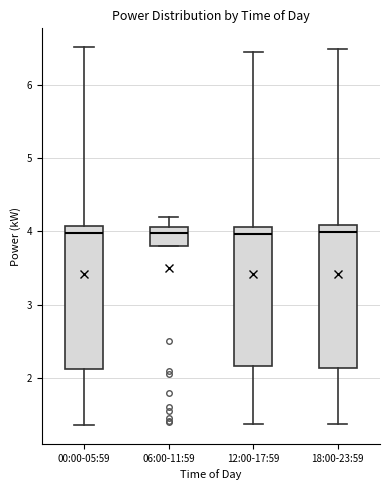

Reading left to right, read every box against the y-axis: the position of its median line, the range the box covers, and the ends of its whiskers. The values are not printed on the chart, so give them approximately, as read against the axis.

00:00-05:59: median 4.0, box 2.1 to 4.1, whiskers 1.4 to 6.5
06:00-11:59: median 4.0, box 3.8 to 4.1, whiskers 3.8 to 4.2
12:00-17:59: median 4.0, box 2.2 to 4.1, whiskers 1.4 to 6.5
18:00-23:59: median 4.0, box 2.1 to 4.1, whiskers 1.4 to 6.5